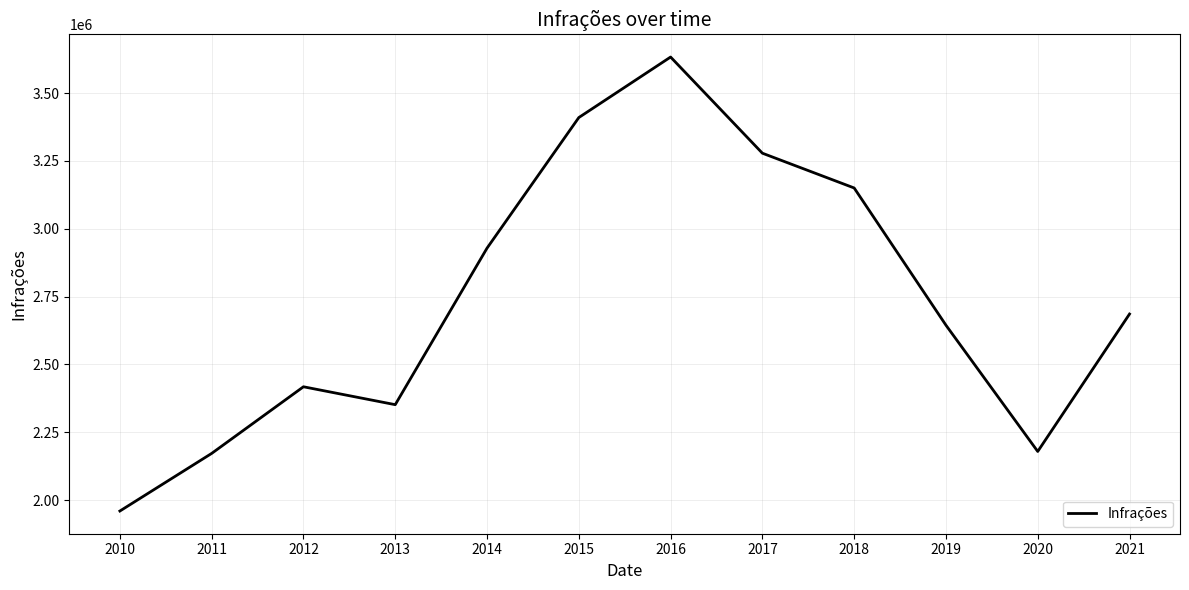

How many series are shown in this chart?

1